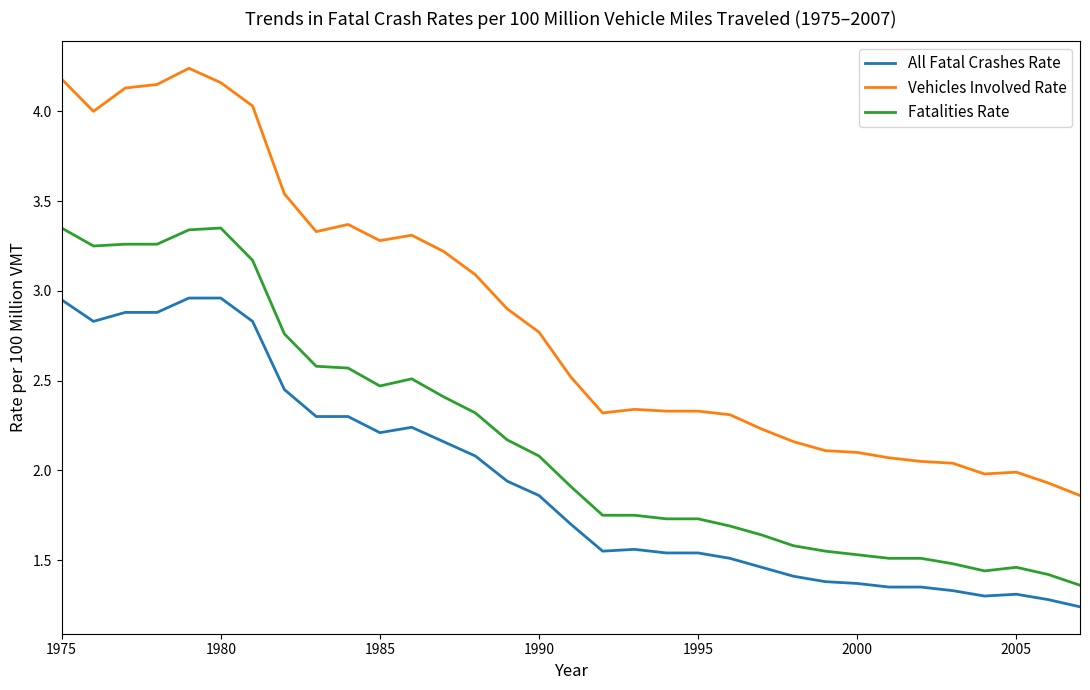

List the series in order of their peak value, highest first.

Vehicles Involved Rate, Fatalities Rate, All Fatal Crashes Rate